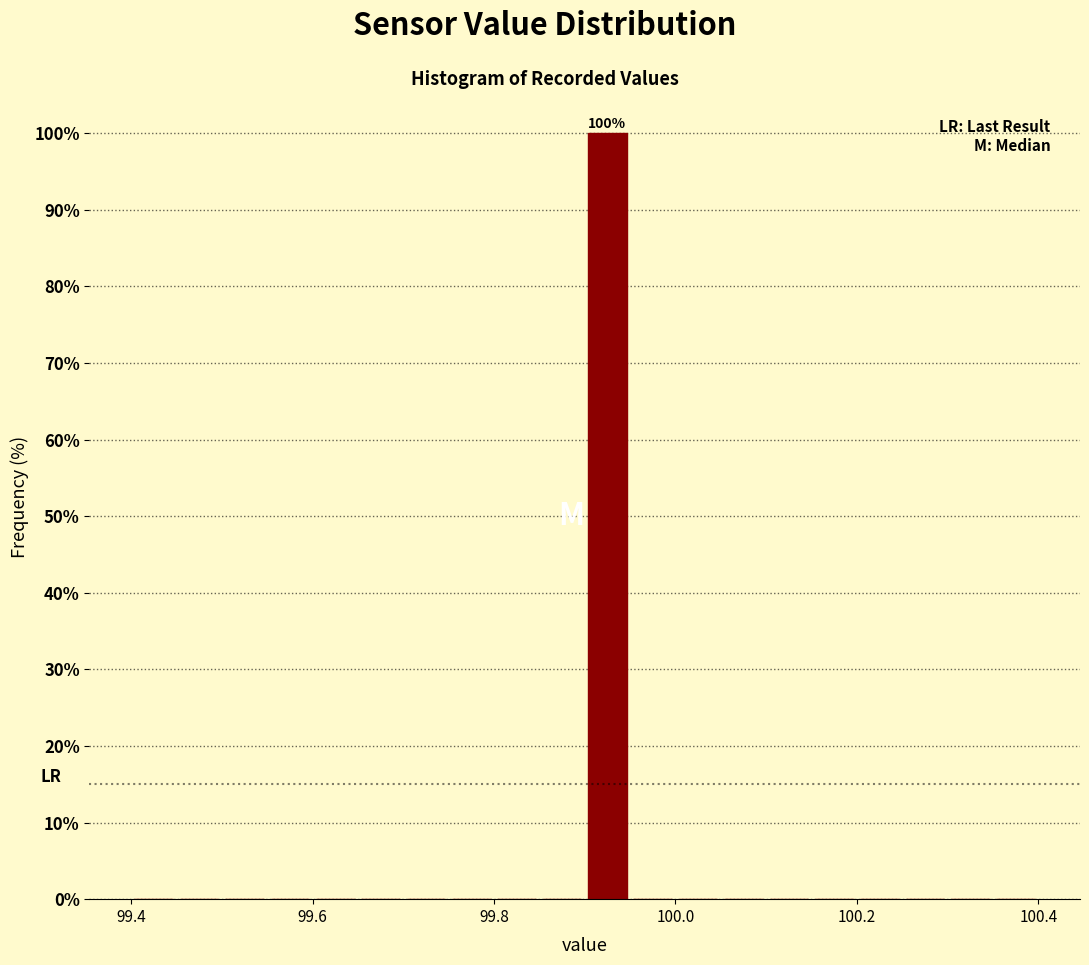

Around what value on the x-axis is the tallest bar? Give the approximate position of its centre, as read against the axis.

99.92